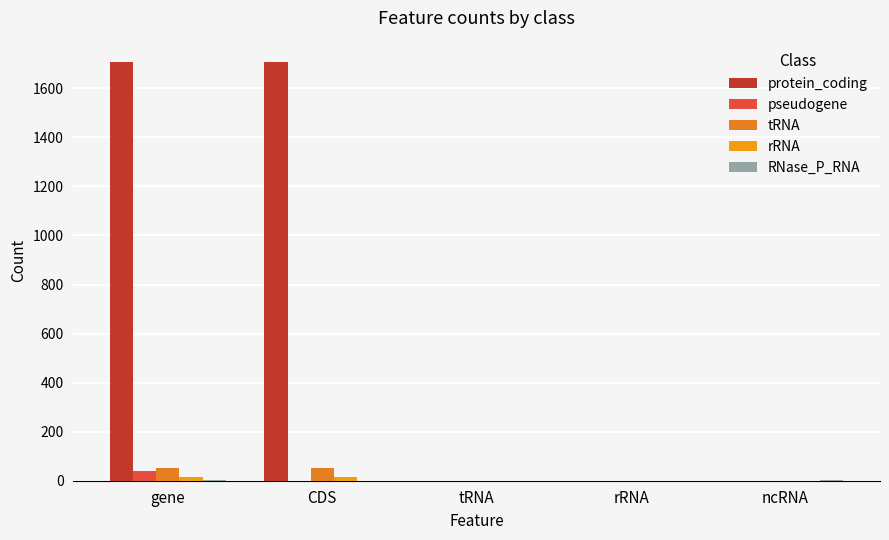

What is the average value of the rRNA series?

6